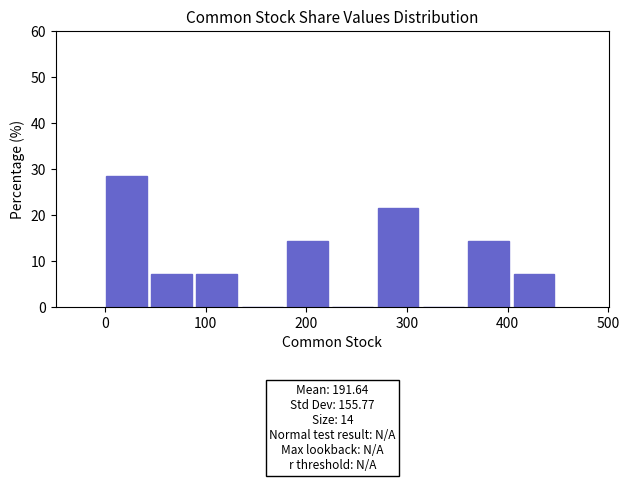

Which range on the x-axis has the tallest bar?

1 to 46